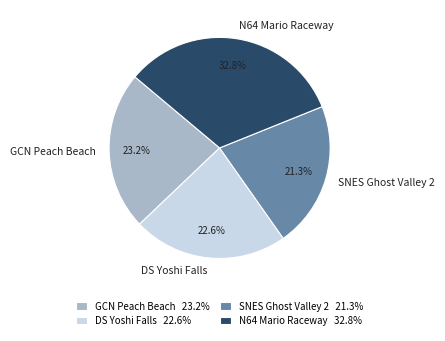

Do SNES Ghost Valley 2 and N64 Mario Raceway together represent more than half of the pie?

Yes